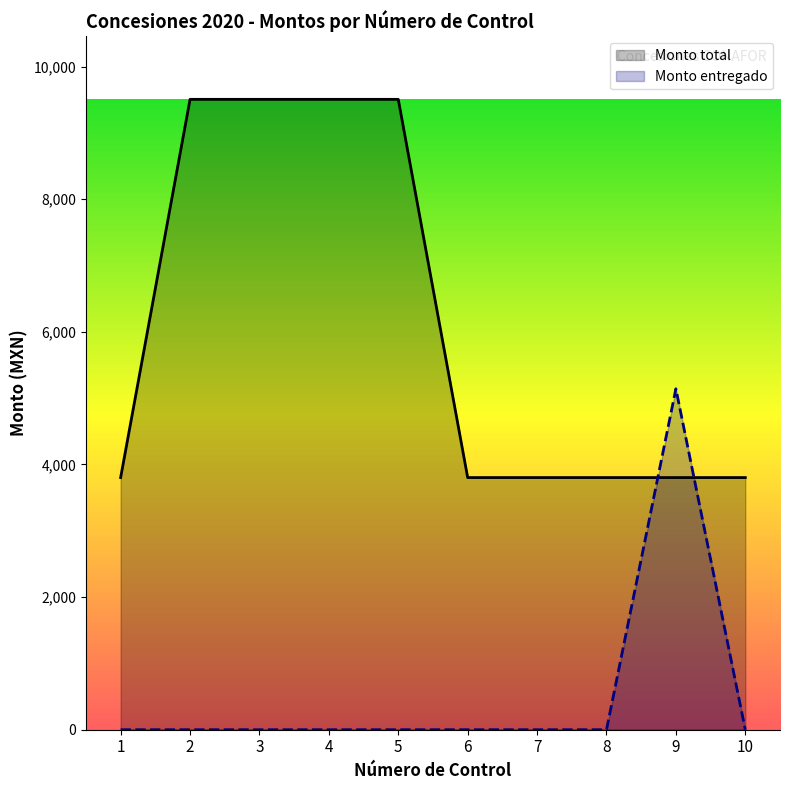

Which series has the widest spread of values?

Monto total